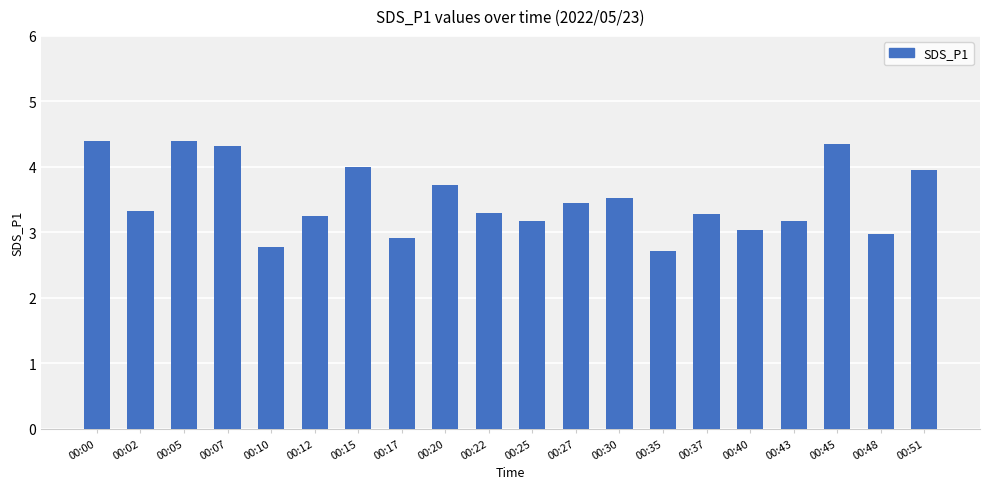

What is the difference between the values at 00:20 and 00:37?

0.4